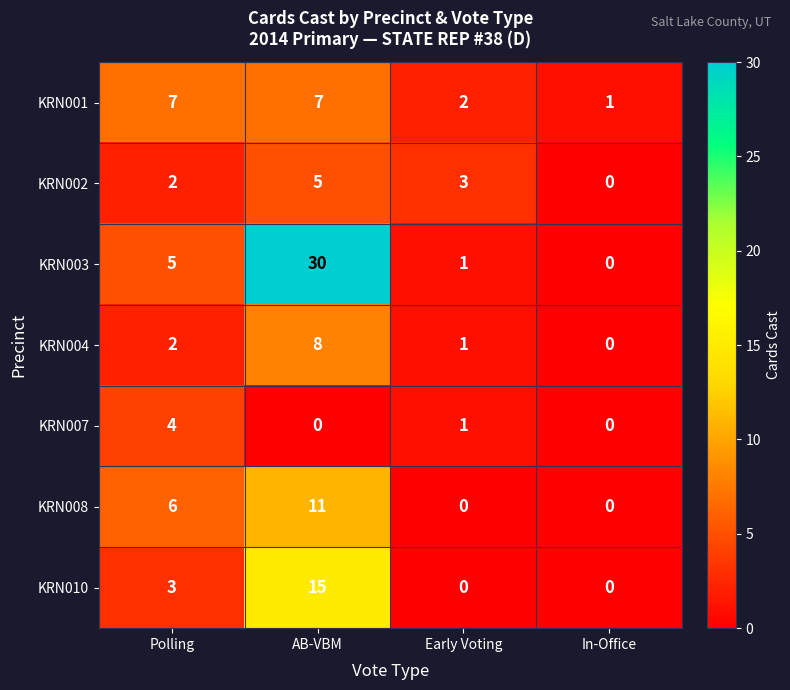

Reading left to right, what are all the values shown in this chart?

KRN001: Polling=7	AB-VBM=7	Early Voting=2	In-Office=1
KRN002: Polling=2	AB-VBM=5	Early Voting=3	In-Office=0
KRN003: Polling=5	AB-VBM=30	Early Voting=1	In-Office=0
KRN004: Polling=2	AB-VBM=8	Early Voting=1	In-Office=0
KRN007: Polling=4	AB-VBM=0	Early Voting=1	In-Office=0
KRN008: Polling=6	AB-VBM=11	Early Voting=0	In-Office=0
KRN010: Polling=3	AB-VBM=15	Early Voting=0	In-Office=0